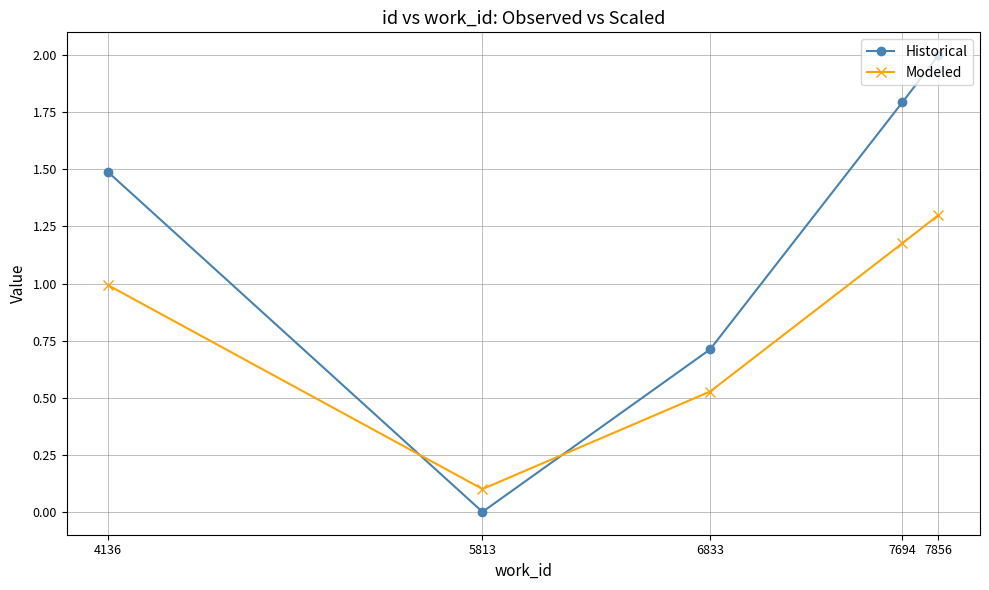

At which category is the sum across all series the highest?

7856